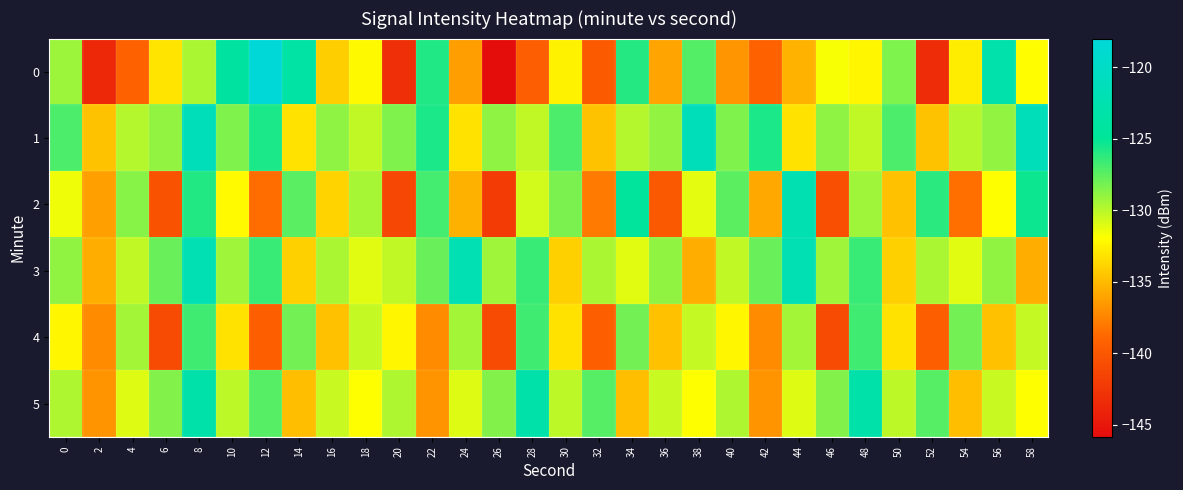

At which category does the chart reach its minimum across all series?

26